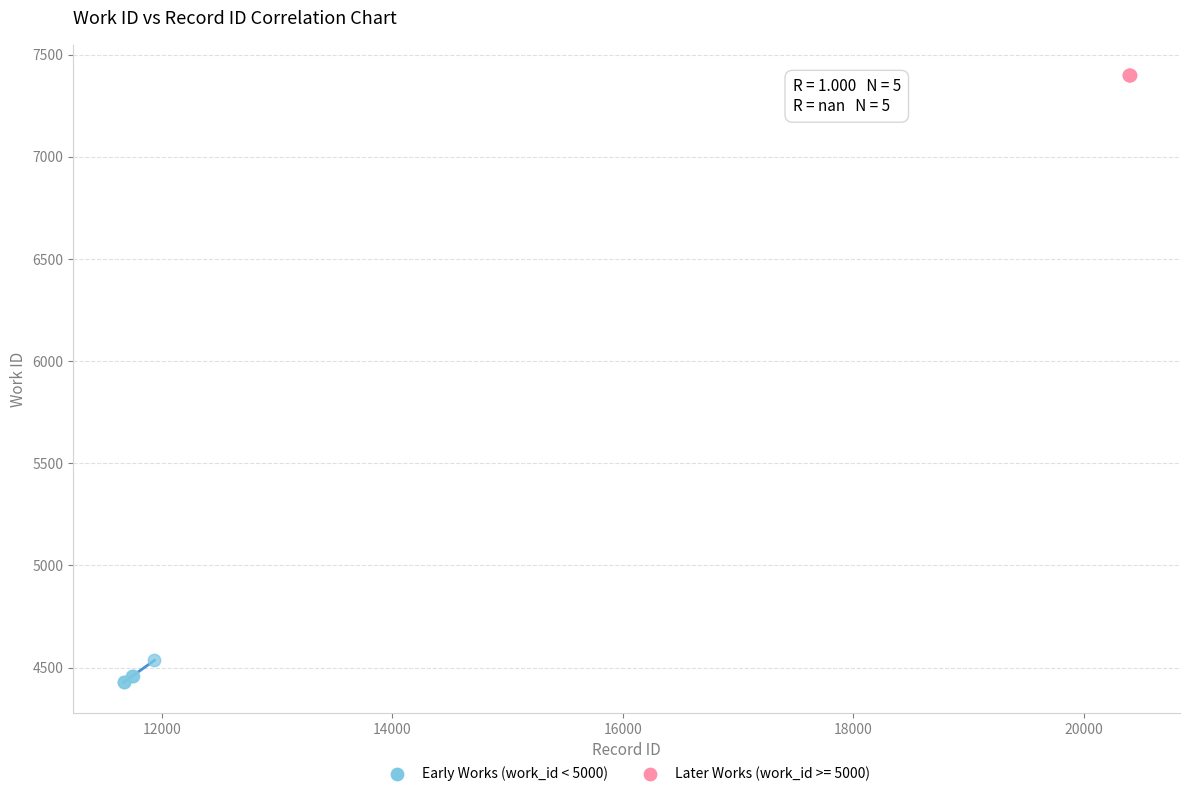

Which series contains the highest Y value?

Later Works (work_id >= 5000)